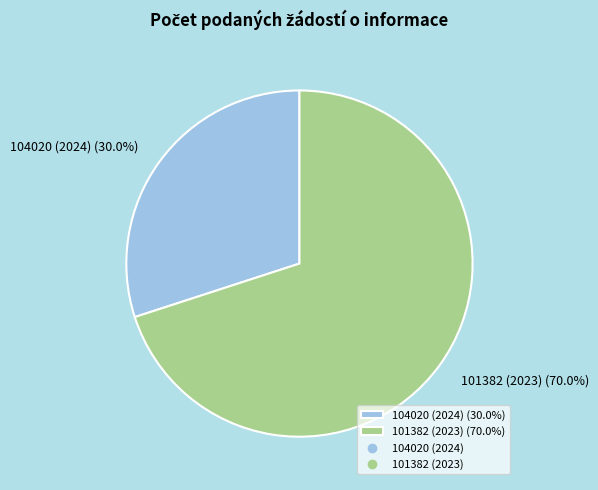

Count the number of slices in the pie.

2